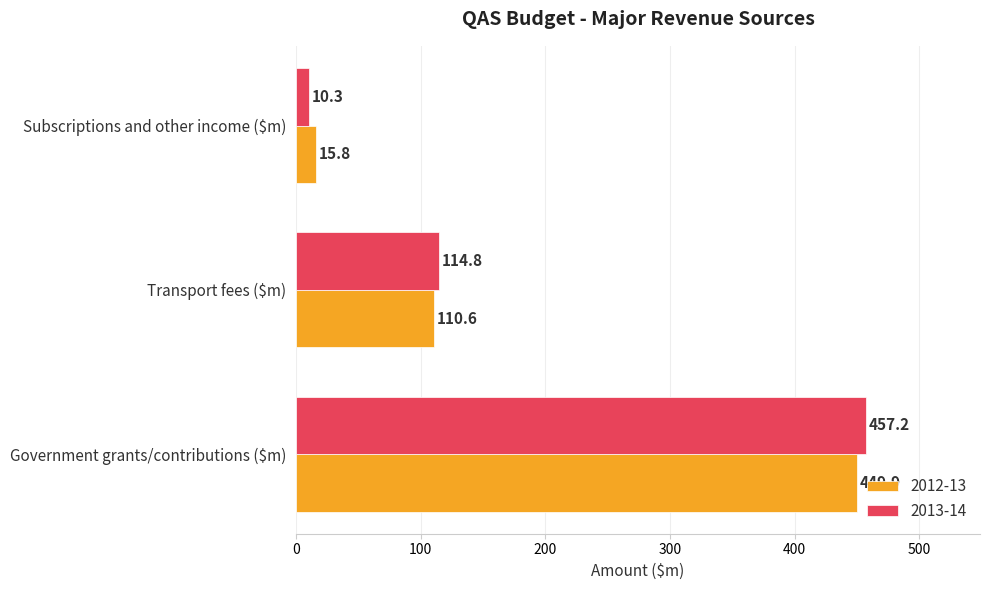

What are all the series names shown in the legend?

2012-13, 2013-14